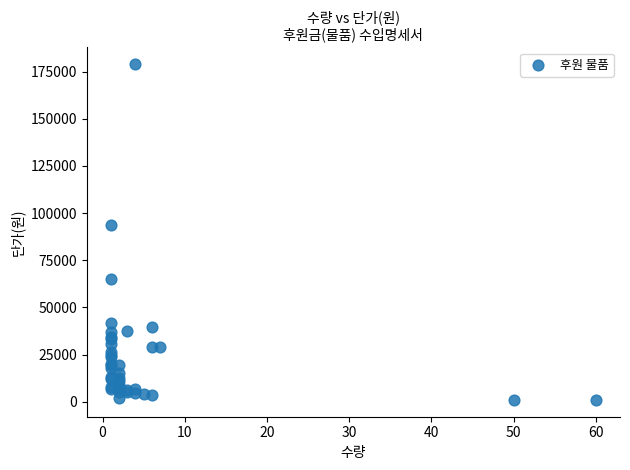

What Y value in the scatter plot is closest to 90000?

93800